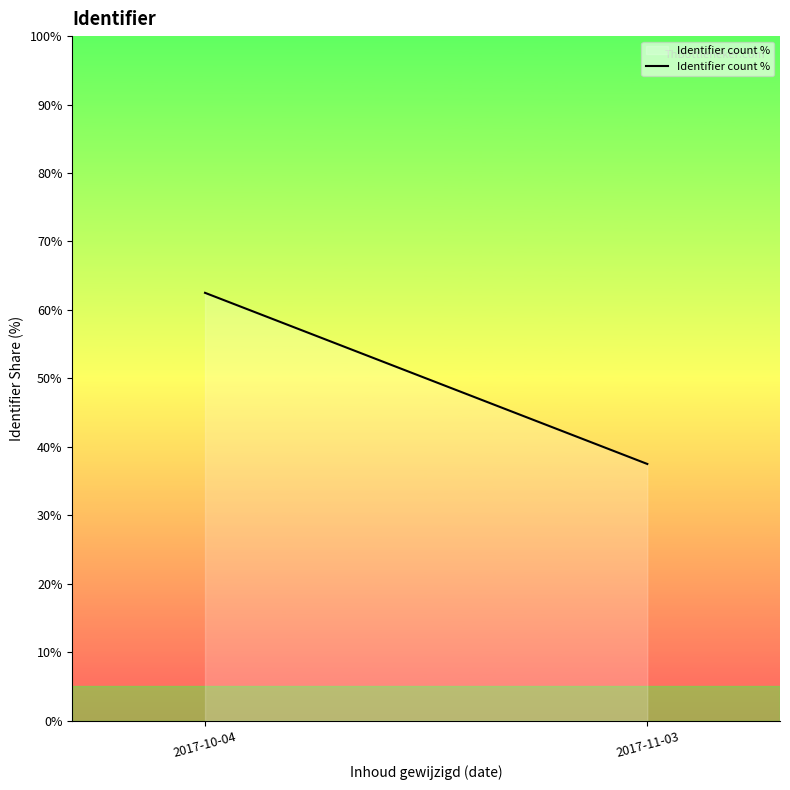

What is the minimum value shown in the chart?

37.5